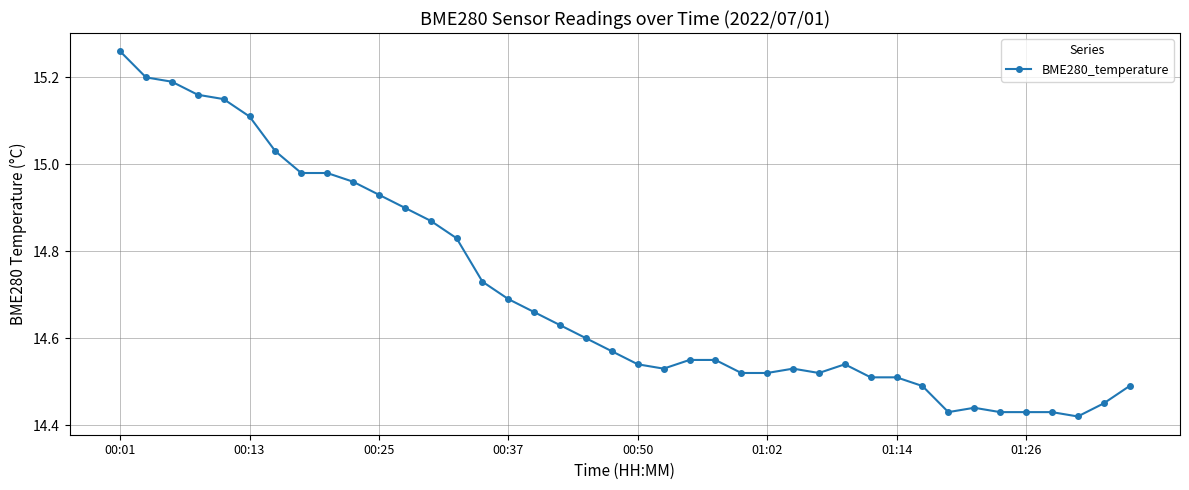

True or false: there are more than 1 points higher than both neighbors.

True